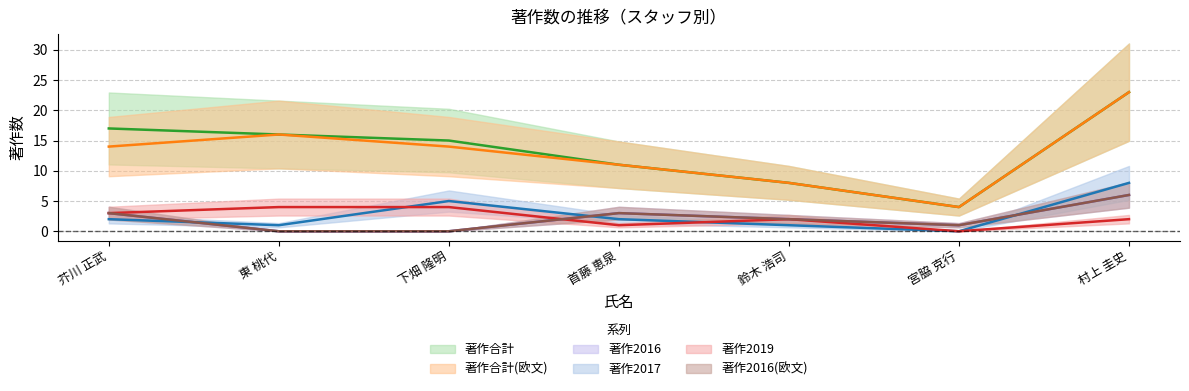

Where does the 著作合計(欧文) series first go above 14?

東 桃代